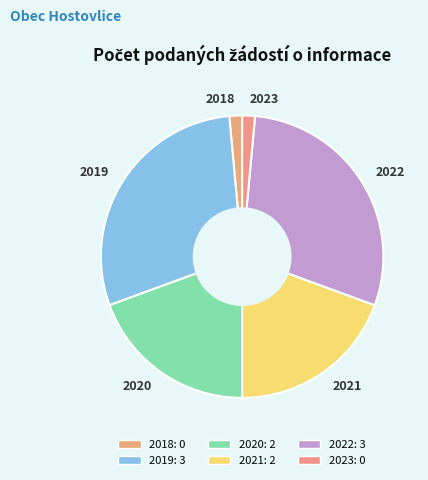

The 2021 slice represents 11% of the pie. True or false?

False